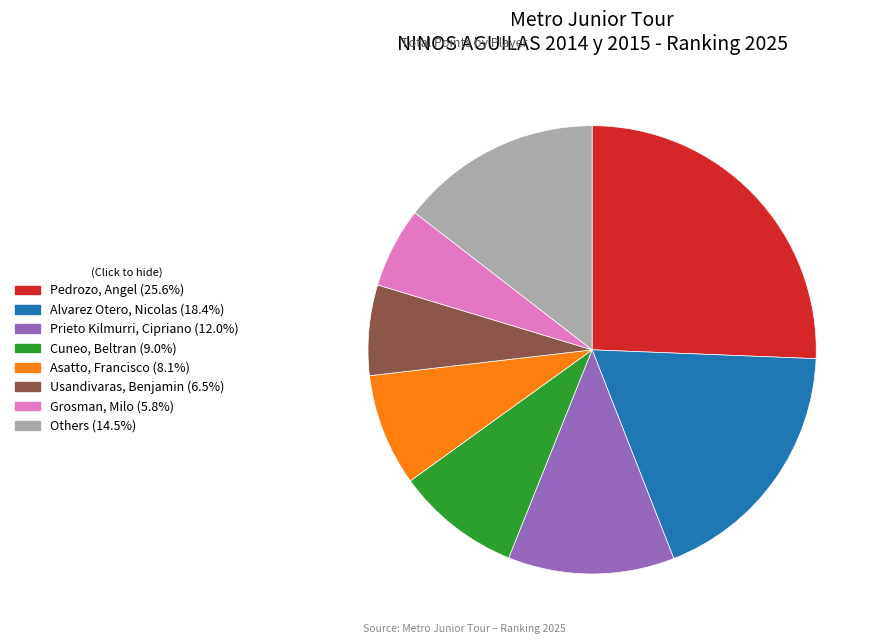

Is there any slice that represents more than half of the pie?

No